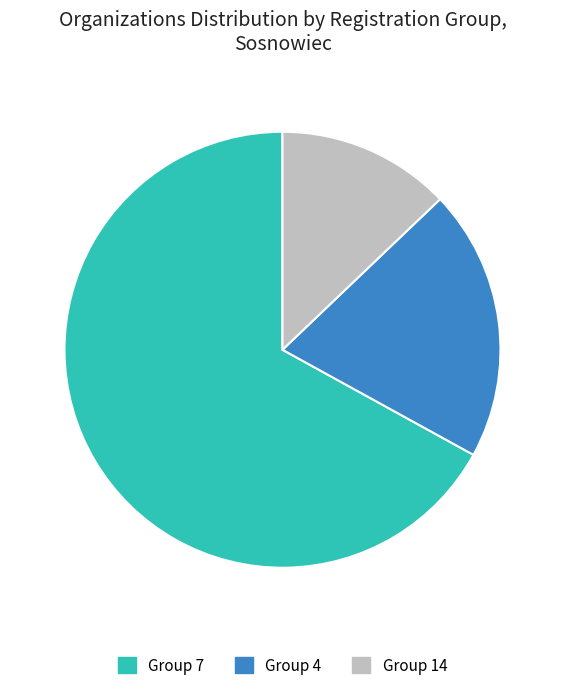

Rank the categories by value from lowest to highest.

Group 14, Group 4, Group 7